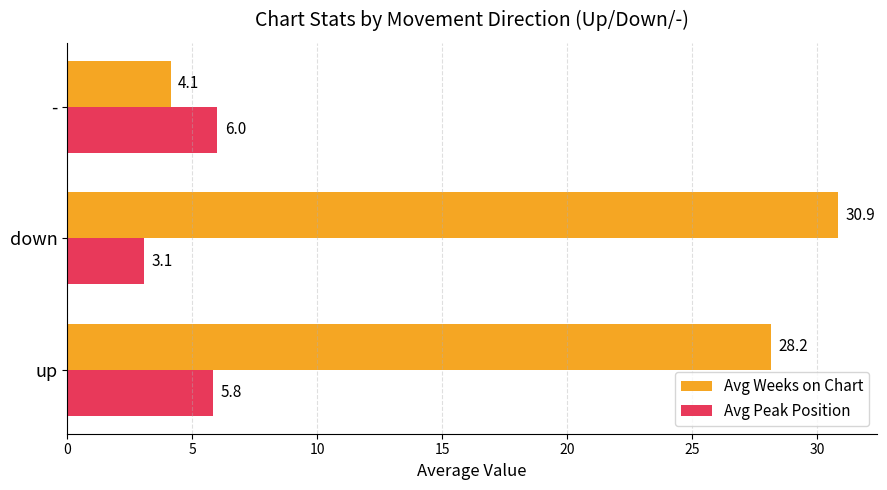

Which series changed the most between down and -?

Avg Weeks on Chart